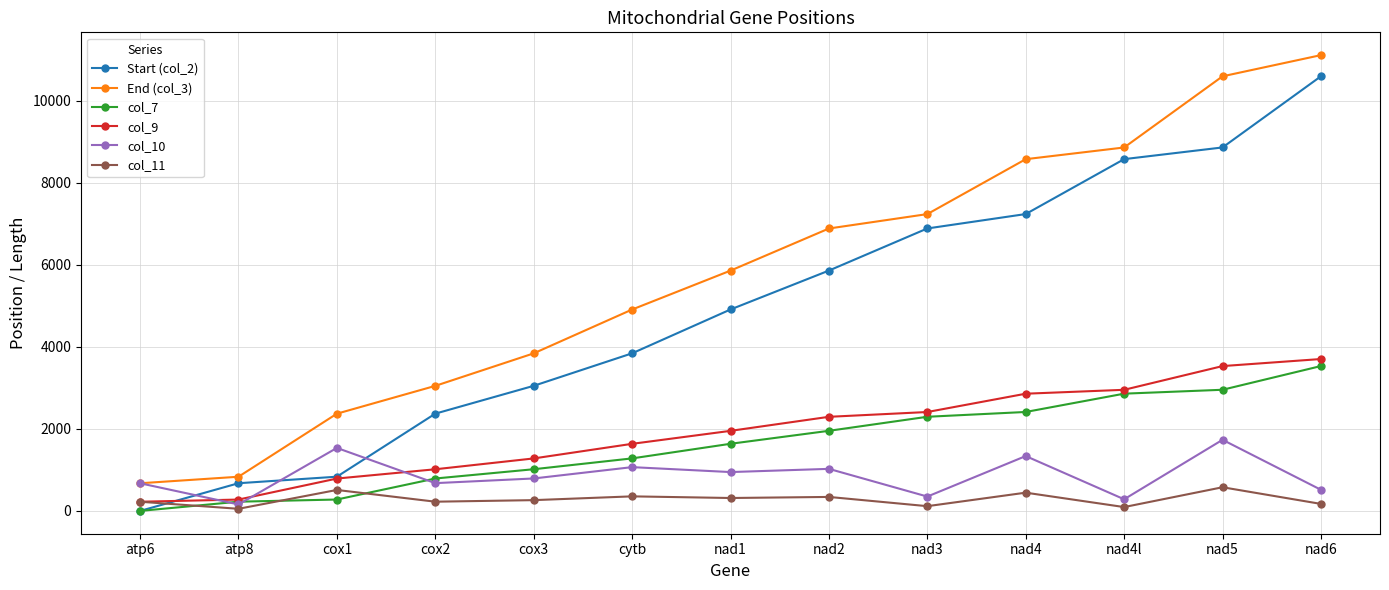

The col_10 series shows 1068 at cytb. True or false?

True